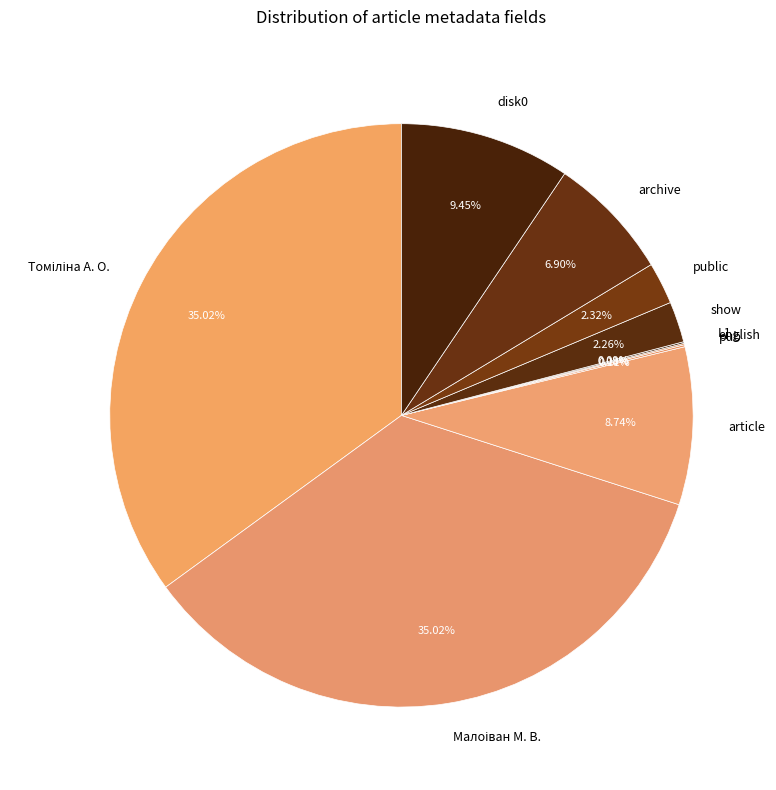

Does disk0 represent more than half of the total?

No